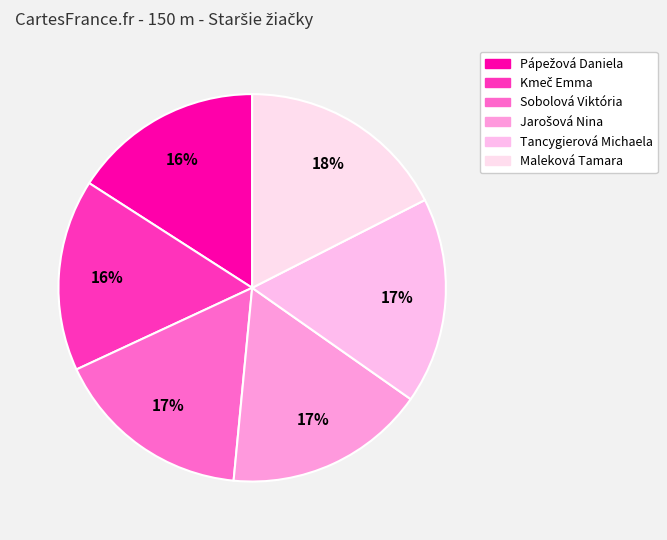

Is there a majority slice in this chart?

No